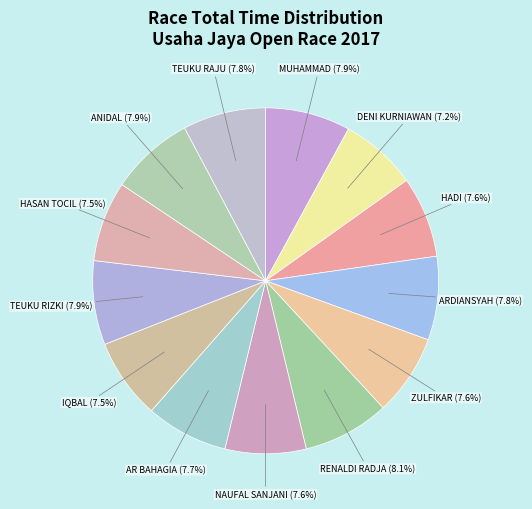

How many slices are in this pie chart?

13